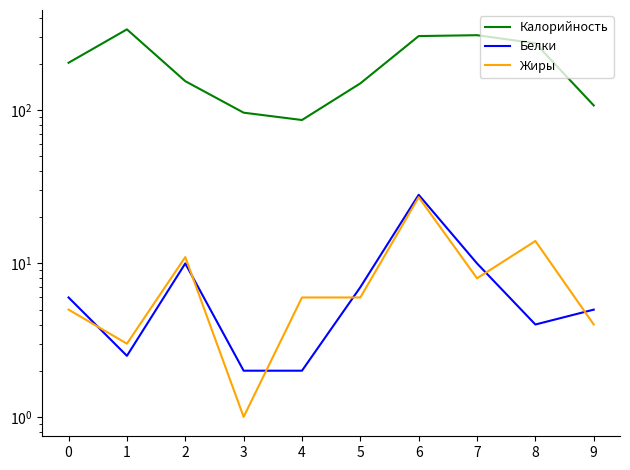

Reading left to right, extract all data points from this chart.

Калорийность: 203.0	335.0	154.0	96.0	86.0	149.0	303.0	307.0	272.0	107.0
Белки: 6.0	2.5	10.0	2.0	2.0	7.0	28.0	10.0	4.0	5.0
Жиры: 5.0	3.0	11.0	1.0	6.0	6.0	27.0	8.0	14.0	4.0